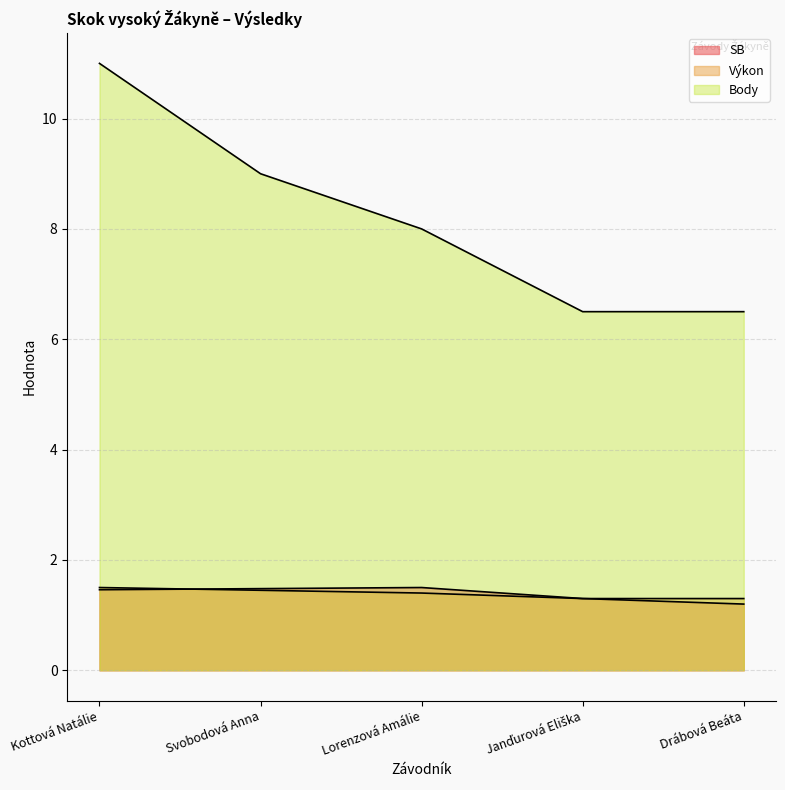

How many lines are shown in the chart?

3